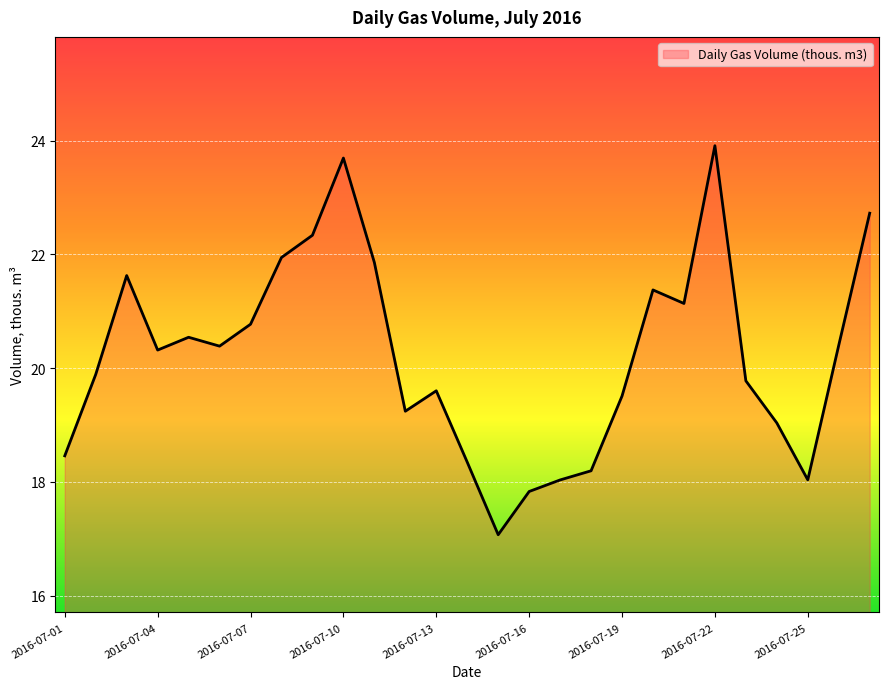

What is the greatest value displayed?

23.9